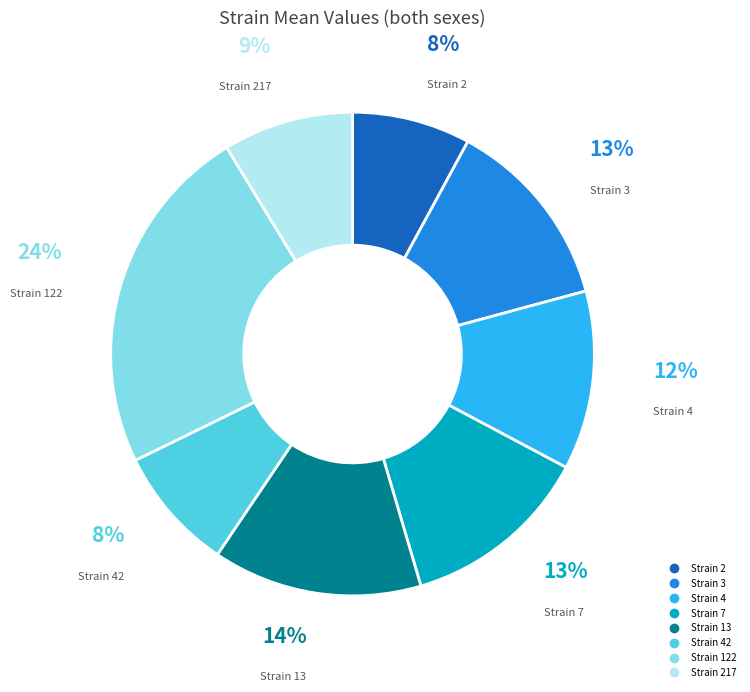

Is there any slice that represents more than half of the pie?

No